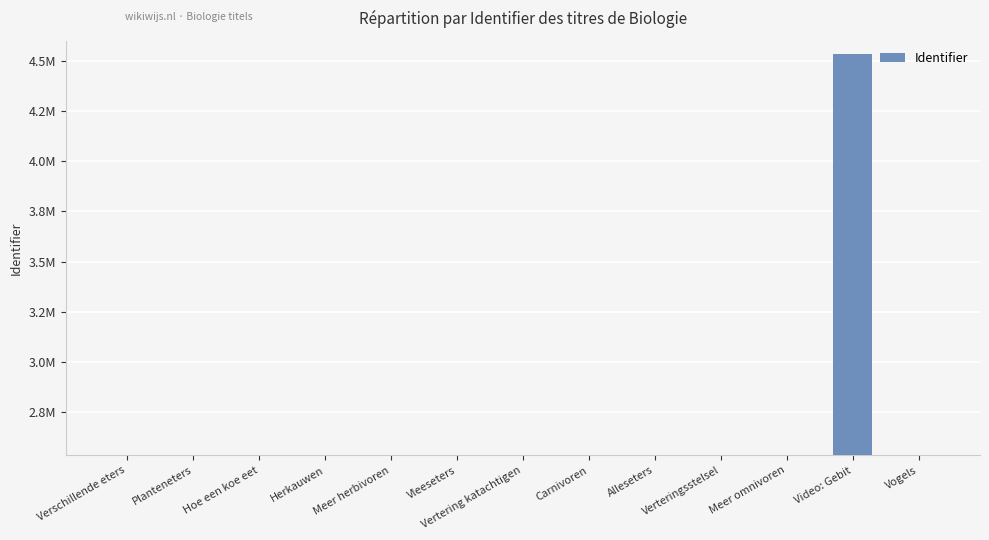

What is the difference between the second highest and minimum values?

668